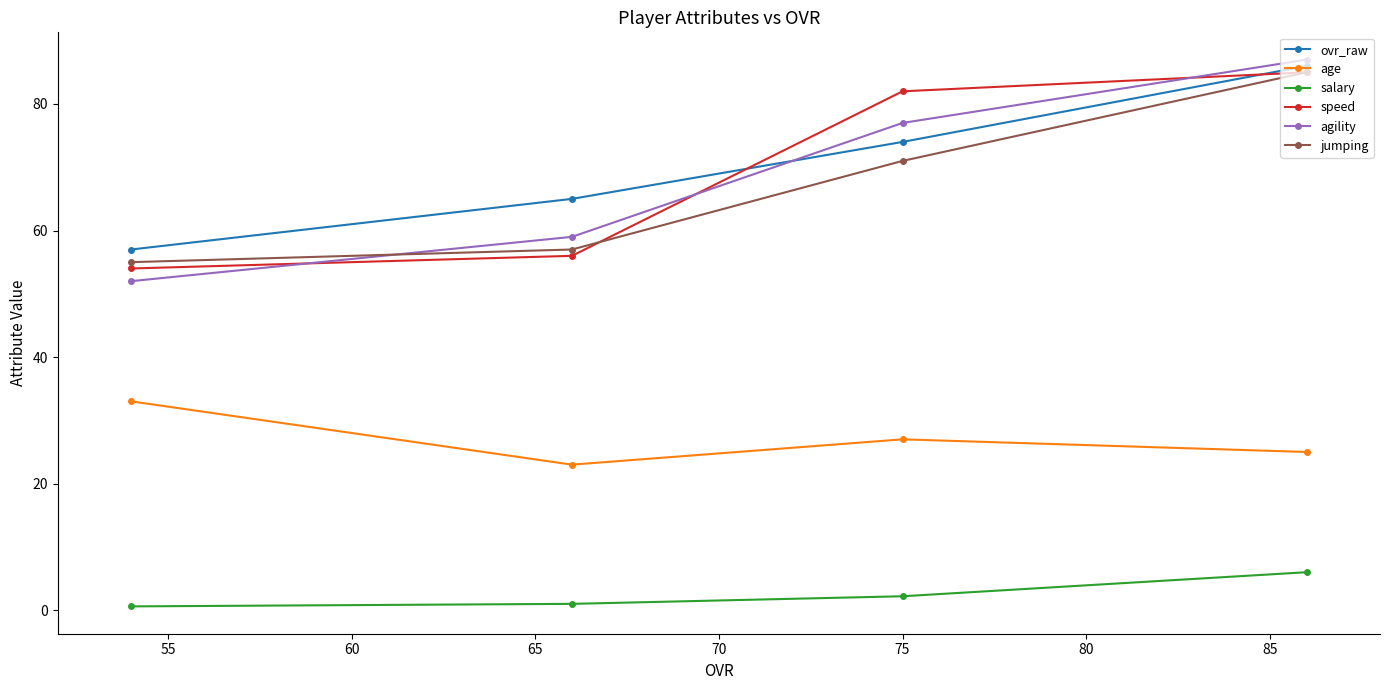

Which series has the widest spread of values?

agility